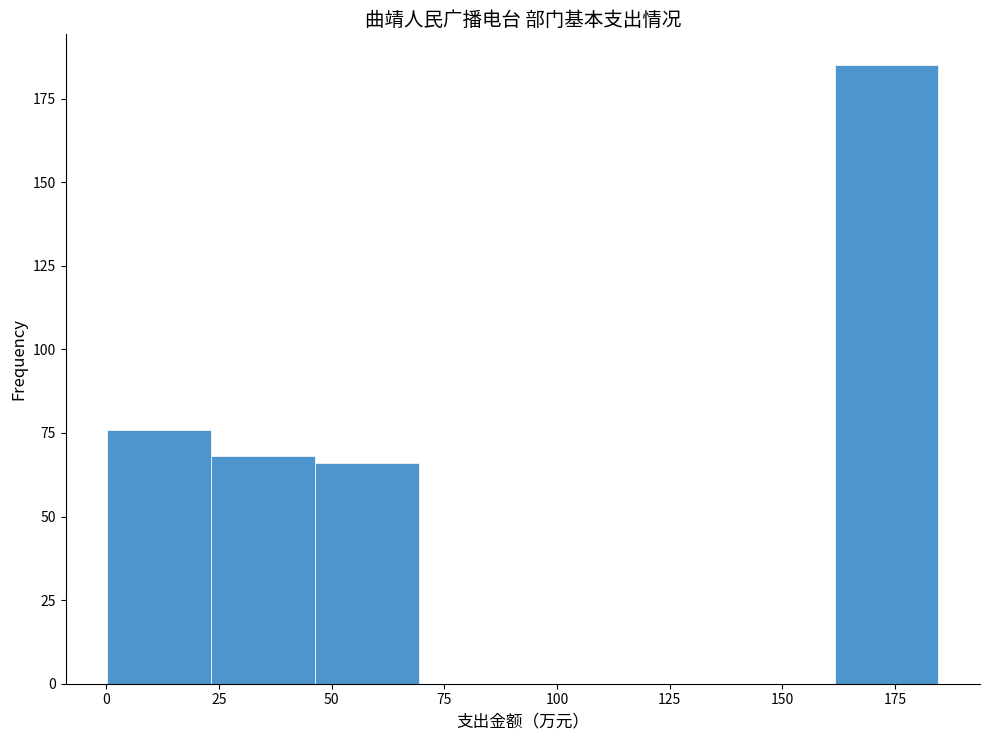

How tall is the bar that spans 160 to 185 on the x-axis? Neither the bar edges nor the heights are printed on the chart, so give them approximately, as read against the axes.

185